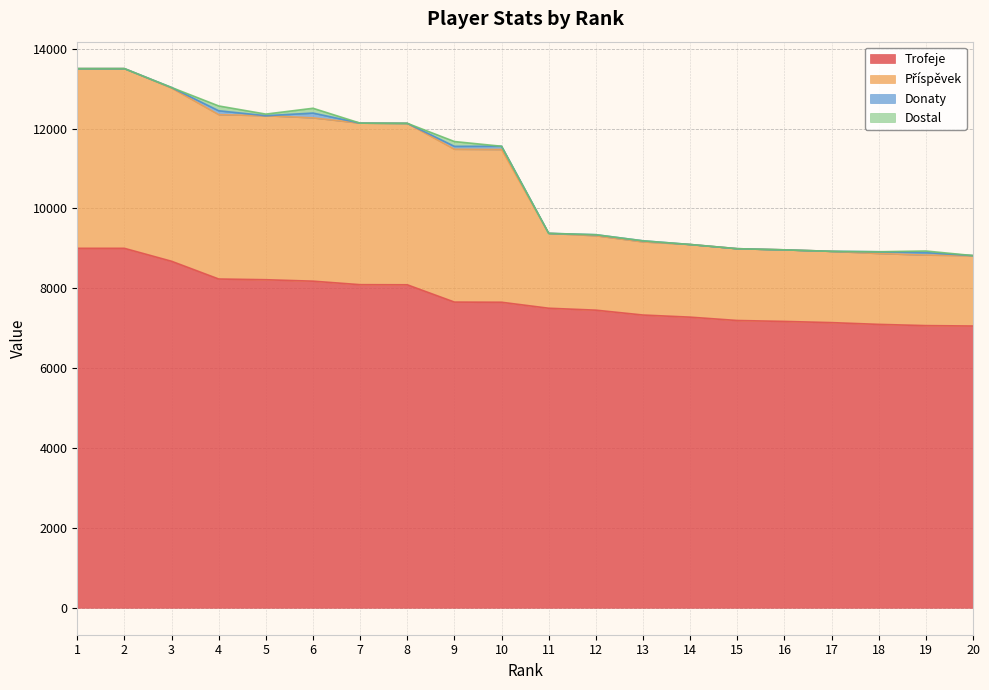

At which label does Trofeje reach its minimum?

20